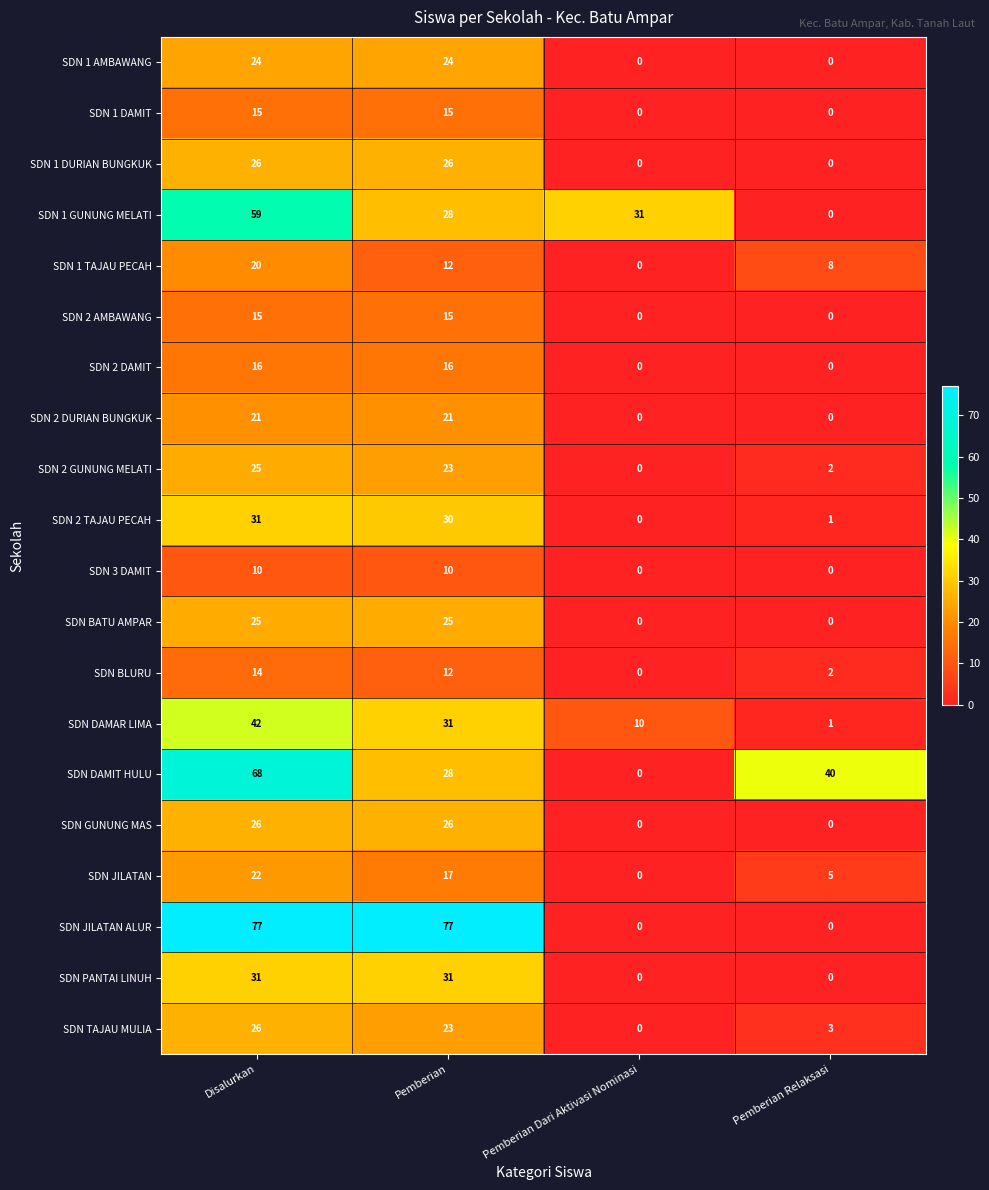

Which series changed the most between Disalurkan and Pemberian Relaksasi?

SDN JILATAN ALUR